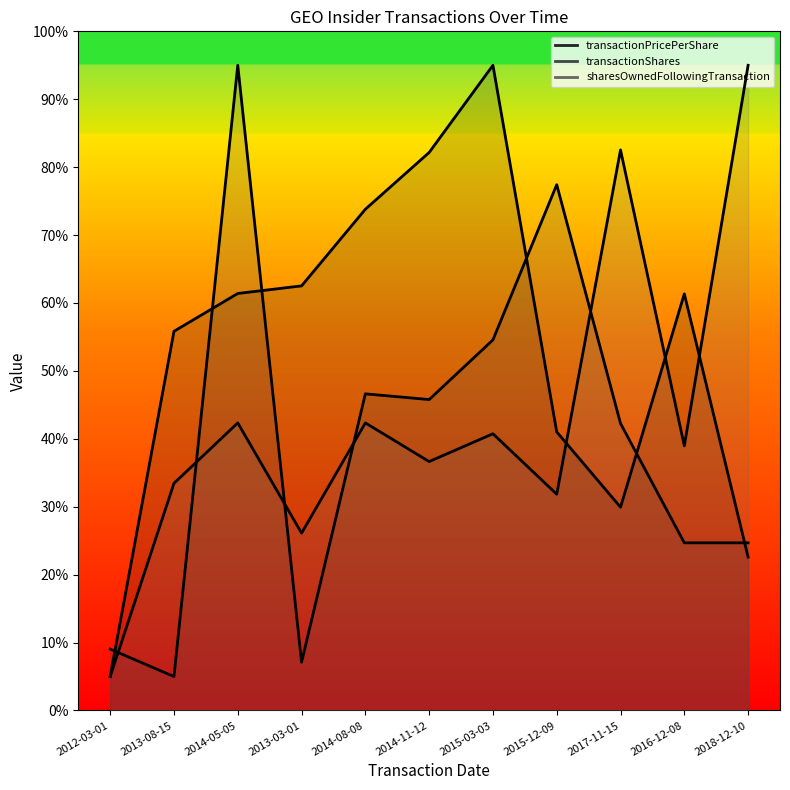

Is it true that sharesOwnedFollowingTransaction equals 19.5 at 2014-11-12?

False